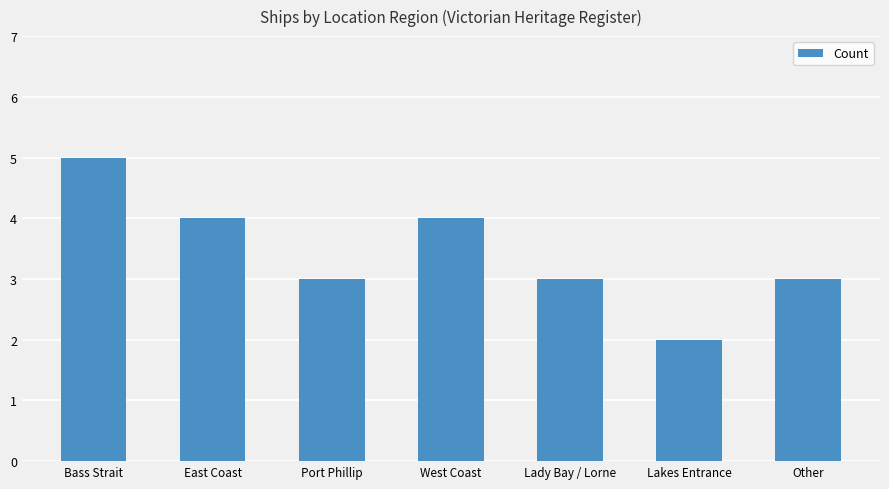

Between Lakes Entrance and Bass Strait, which is larger?

Bass Strait